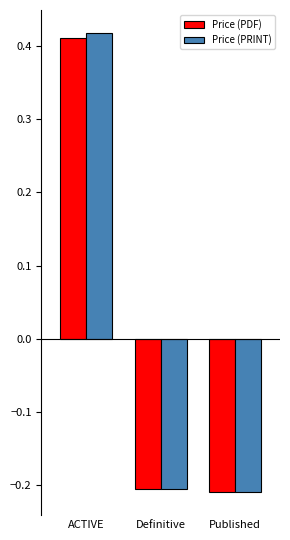

At which label does Price (PRINT) reach its peak?

ACTIVE